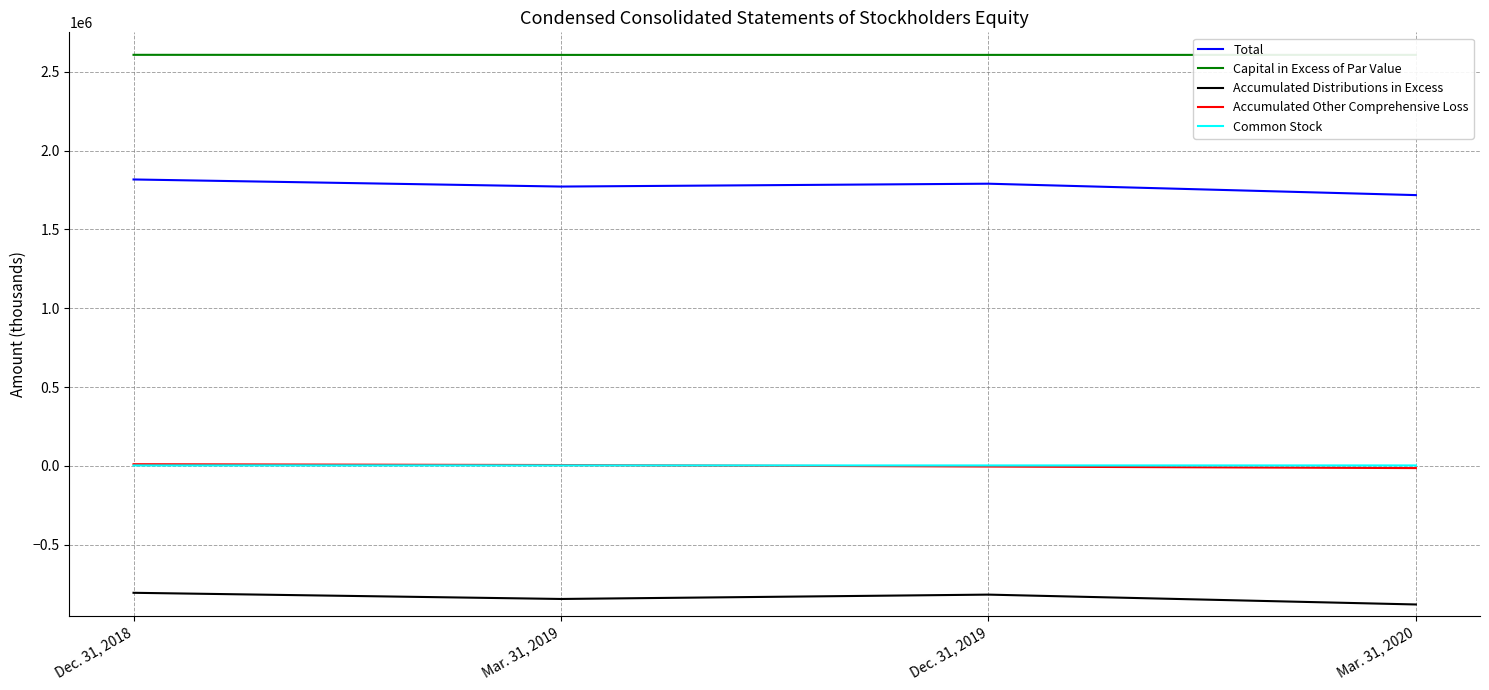

True or false: Common Stock and Total cross at least once.

False